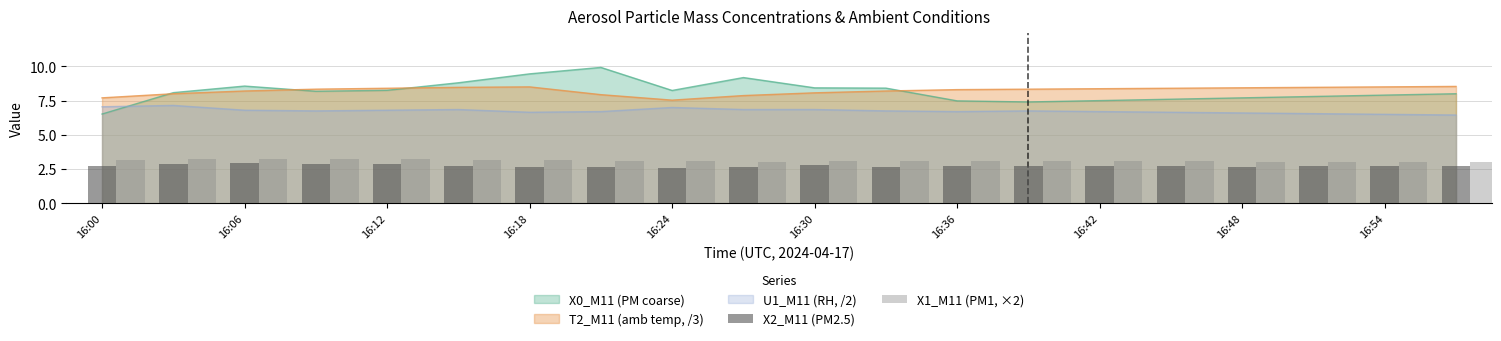

What is the maximum value for T2_M11 (amb temp, /3)?

8.5